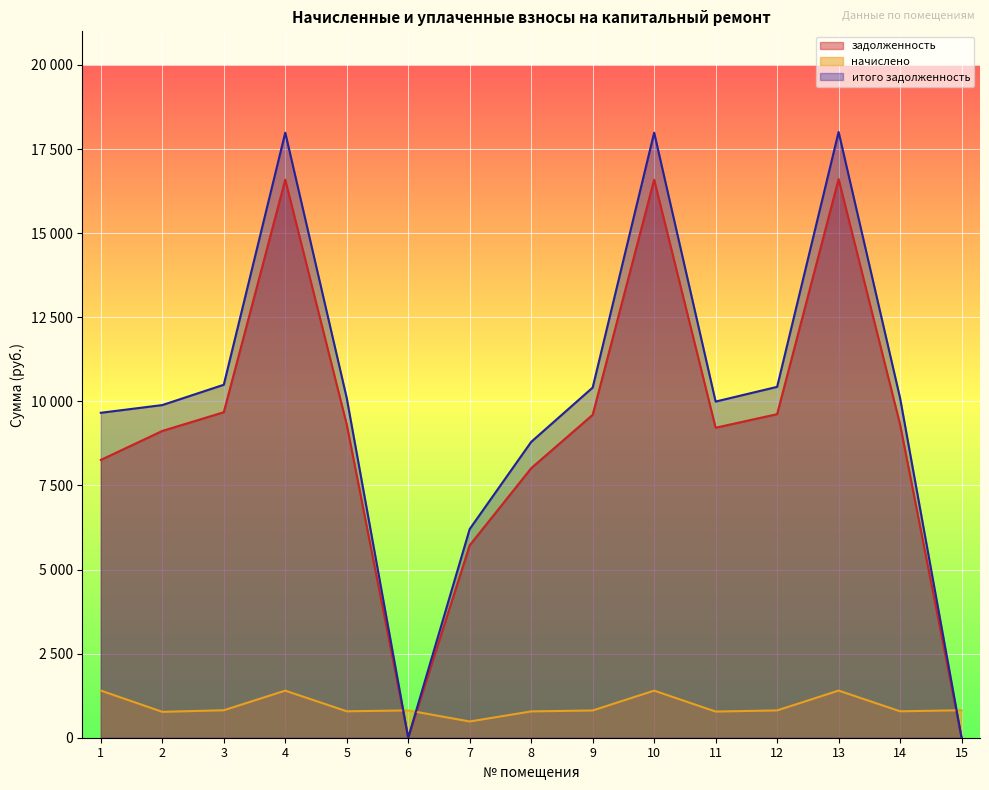

After their last crossing, which series has the higher values: задолженность or начислено?

начислено